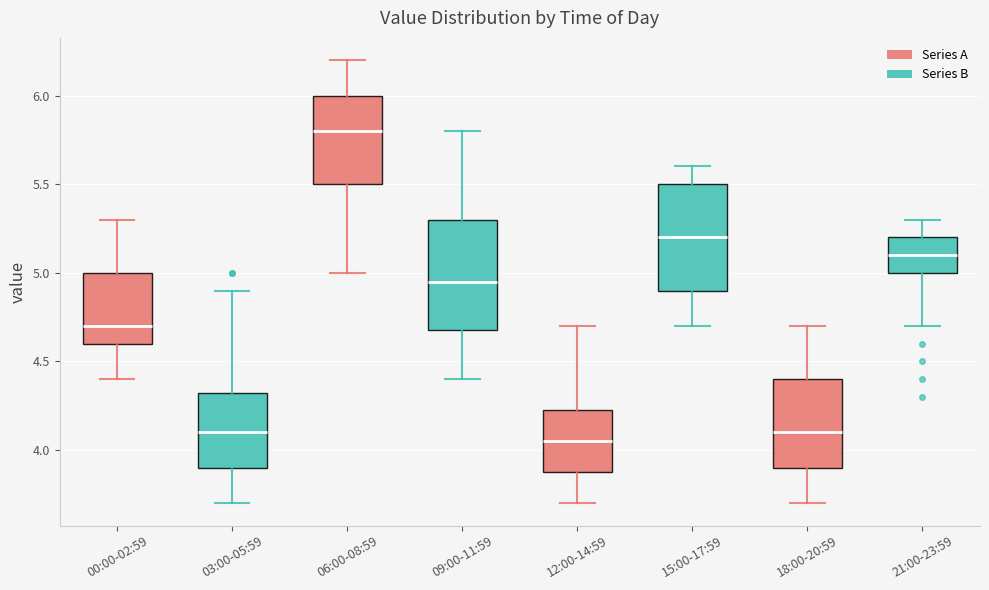

Which box has the highest median line?

06:00-08:59